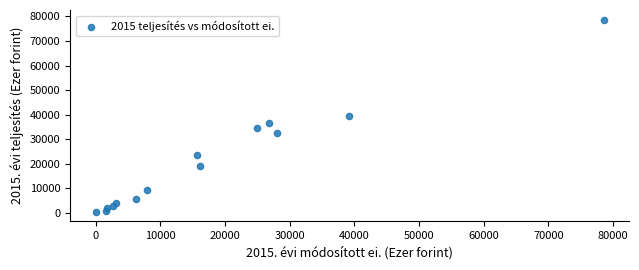

What is the range of Y values (max minus min)?

78165